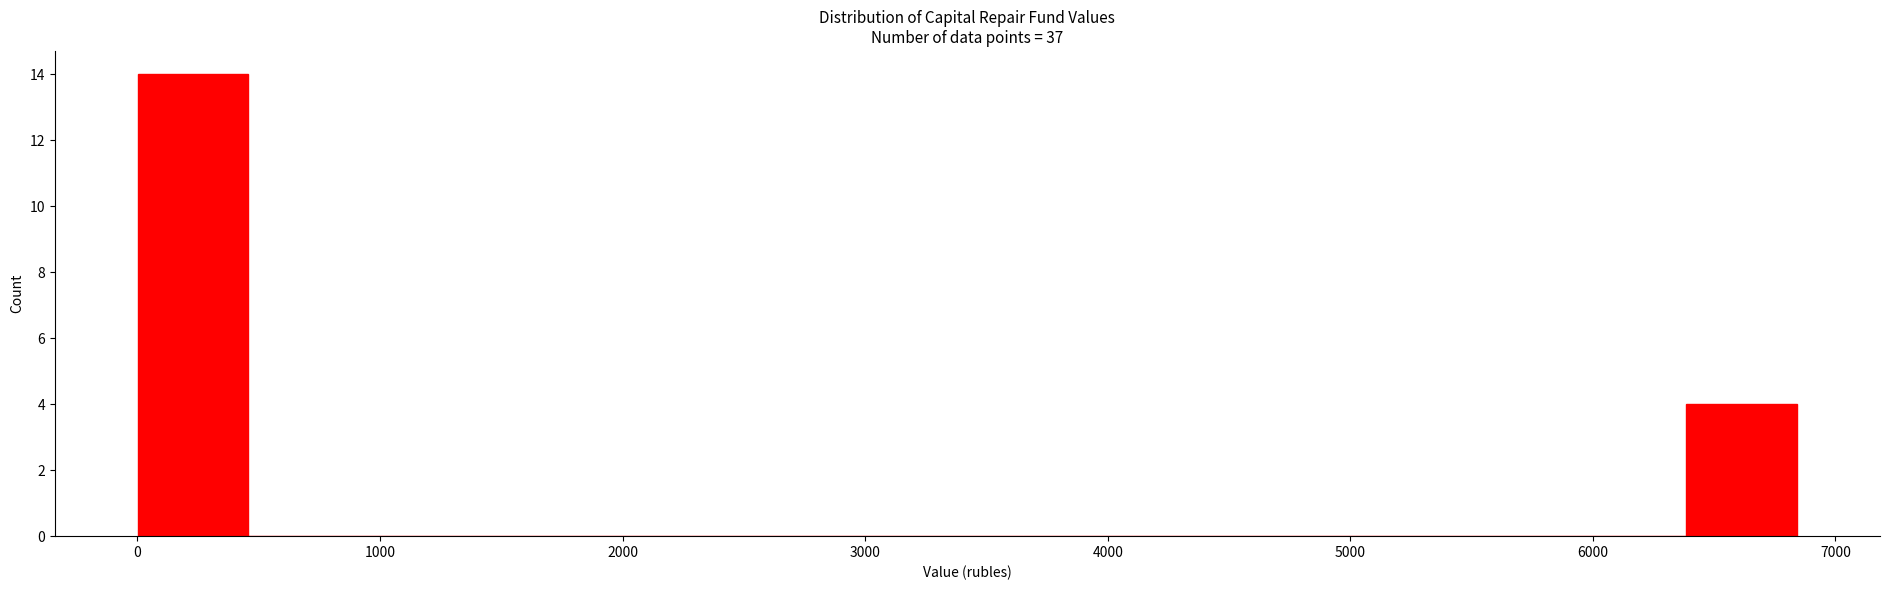

Which range on the x-axis has the tallest bar?

0 to 500